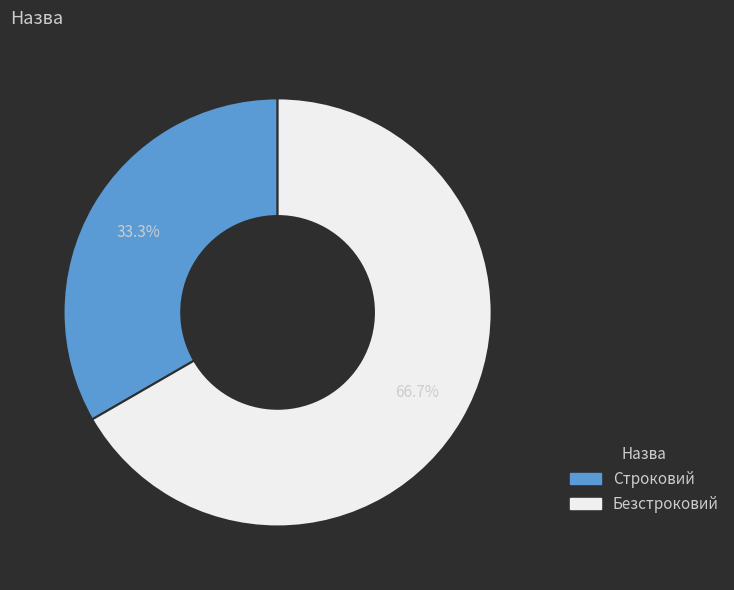

Count the number of slices in the pie.

2